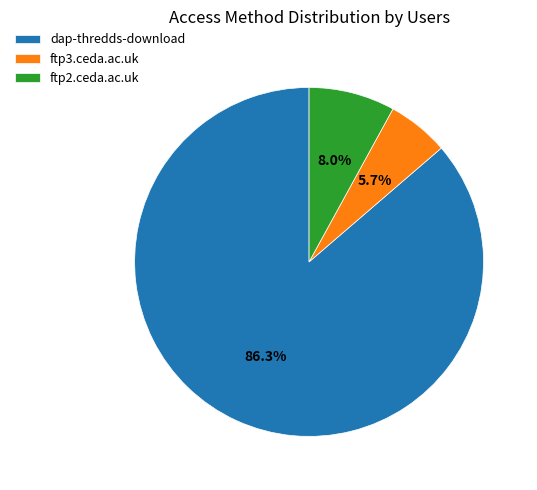

To the nearest percent, what portion does ftp3.ceda.ac.uk represent?

6%